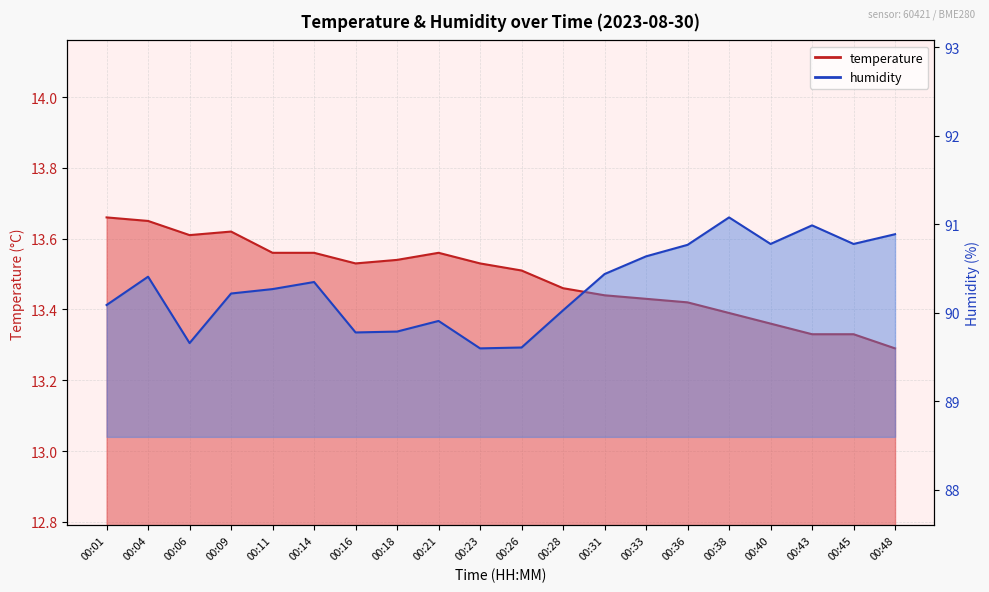

What value does the humidity series have at 00:48?

90.9